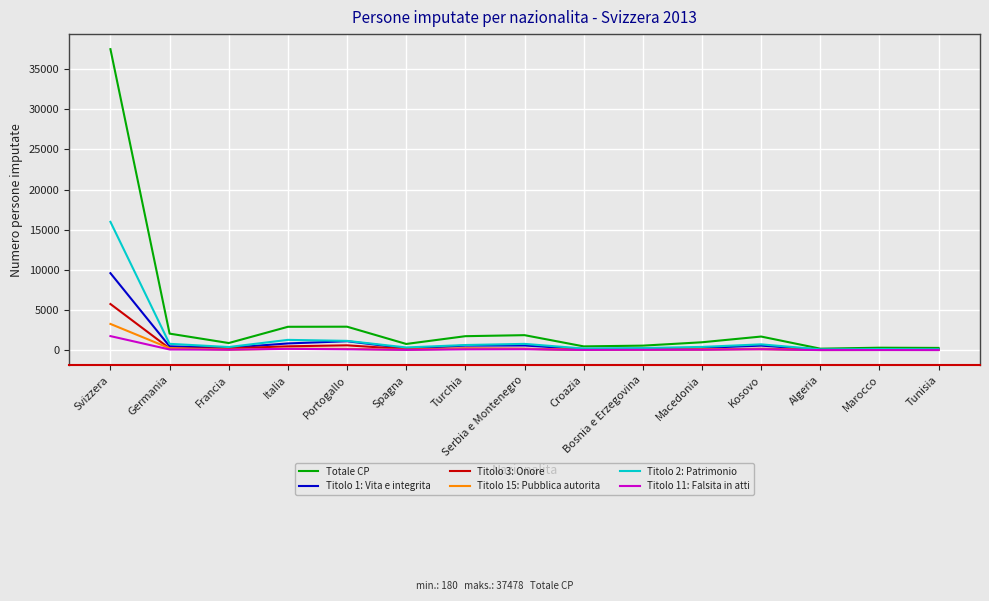

Which series has the largest range (max minus min)?

Totale CP